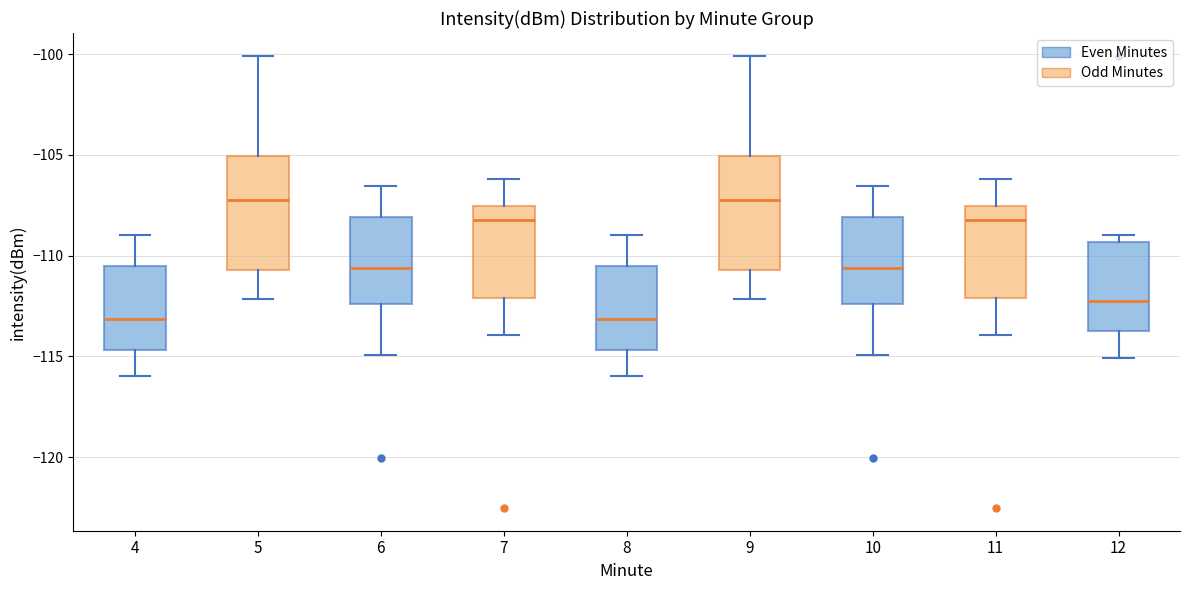

Reading left to right, transcribe this box plot: for each box, give where its median line is, the range the box spans, and where its two whiskers end, as read against the y-axis. The values are not printed on the chart, so give them approximately, as read against the axis.

4: median -113.0, box -114.5 to -110.5, whiskers -116.0 to -109.0
5: median -107.5, box -110.5 to -105.0, whiskers -112.0 to -100.0
6: median -110.5, box -112.5 to -108.0, whiskers -115.0 to -106.5
7: median -108.0, box -112.0 to -107.5, whiskers -114.0 to -106.0
8: median -113.0, box -114.5 to -110.5, whiskers -116.0 to -109.0
9: median -107.5, box -110.5 to -105.0, whiskers -112.0 to -100.0
10: median -110.5, box -112.5 to -108.0, whiskers -115.0 to -106.5
11: median -108.0, box -112.0 to -107.5, whiskers -114.0 to -106.0
12: median -112.0, box -113.5 to -109.5, whiskers -115.0 to -109.0